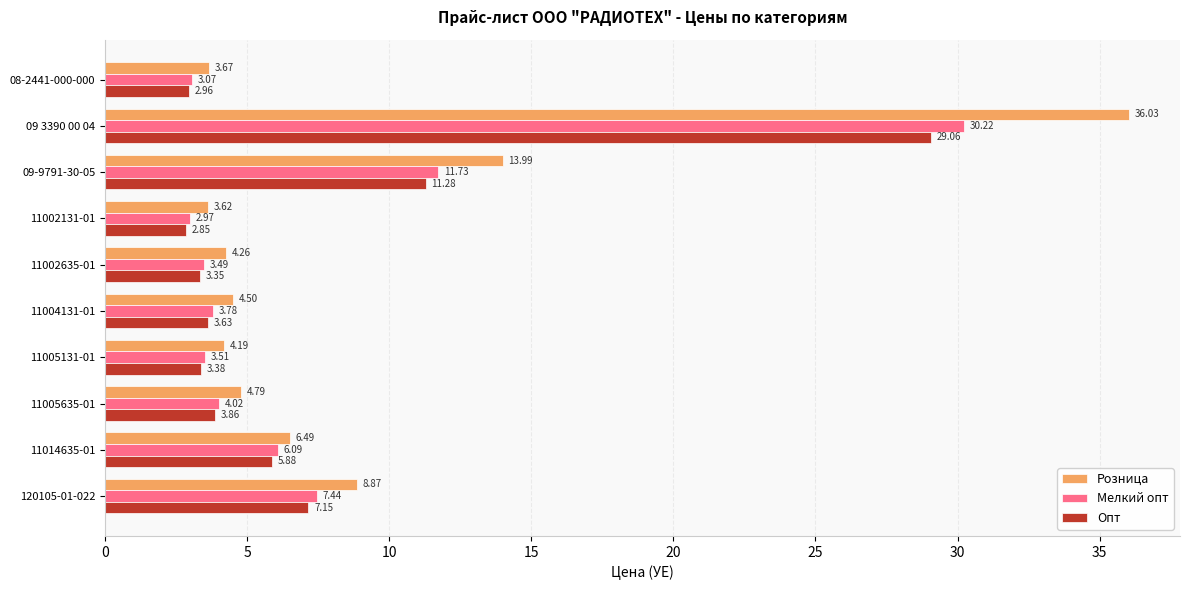

What is the average value of the Розница series?

9.0